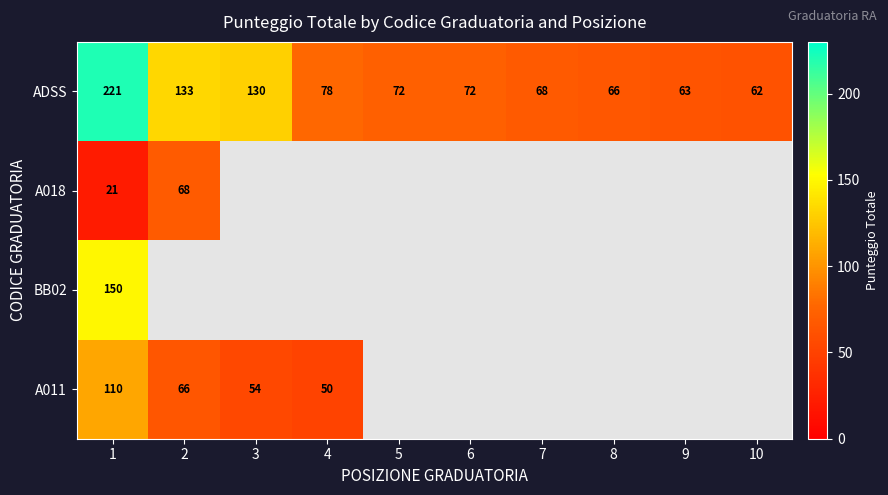

The value of ADSS at 5 is 72. True or false?

True